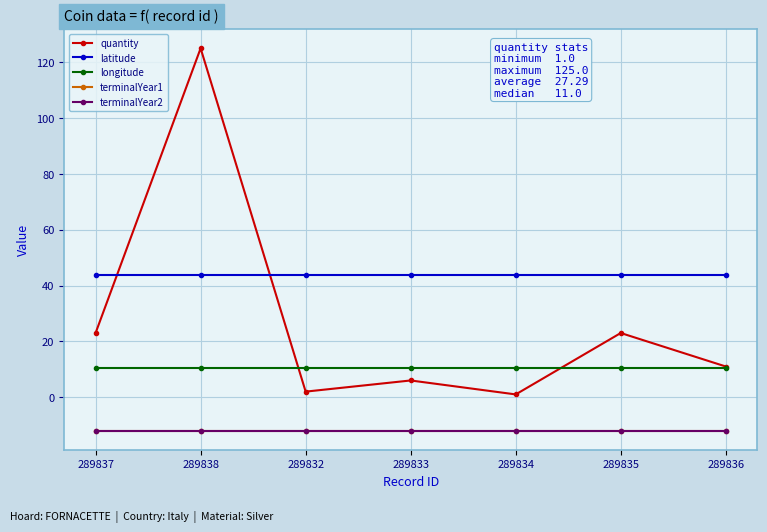

Between 289835 and 289836, which series saw the biggest shift?

quantity